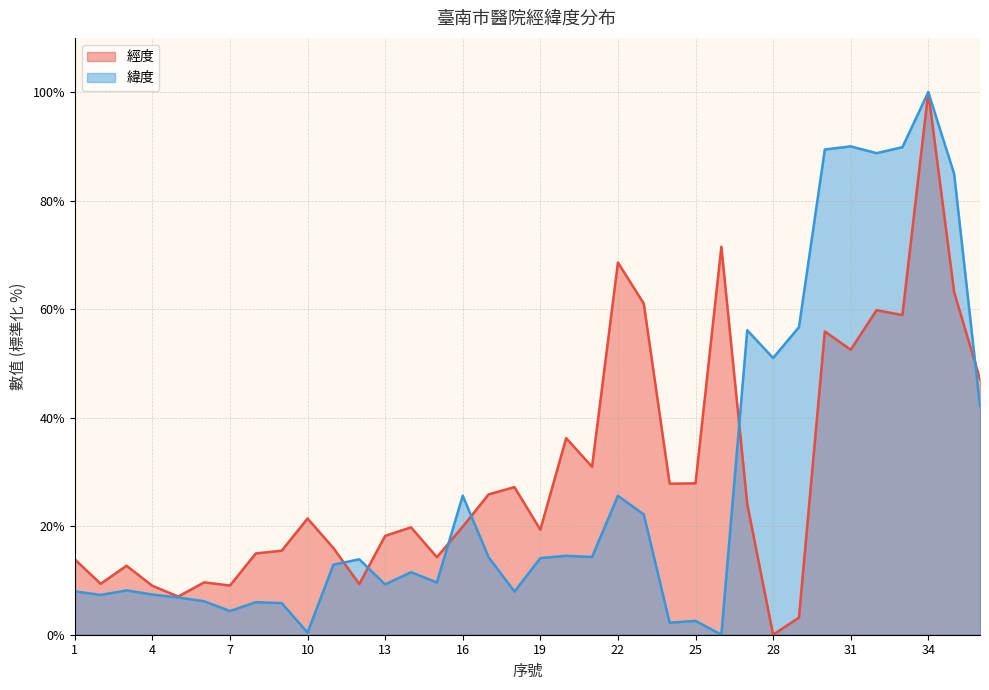

Which series ends up on top after the final intersection of 緯度 and 經度?

經度